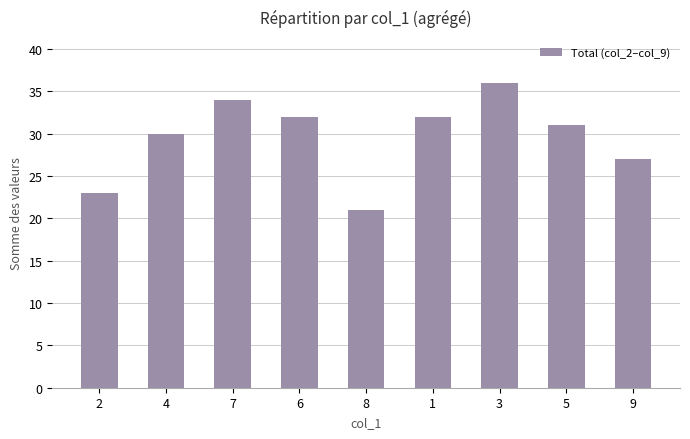

Reading left to right, transcribe all the data shown in this chart.

2=23	4=30	7=34	6=32	8=21	1=32	3=36	5=31	9=27